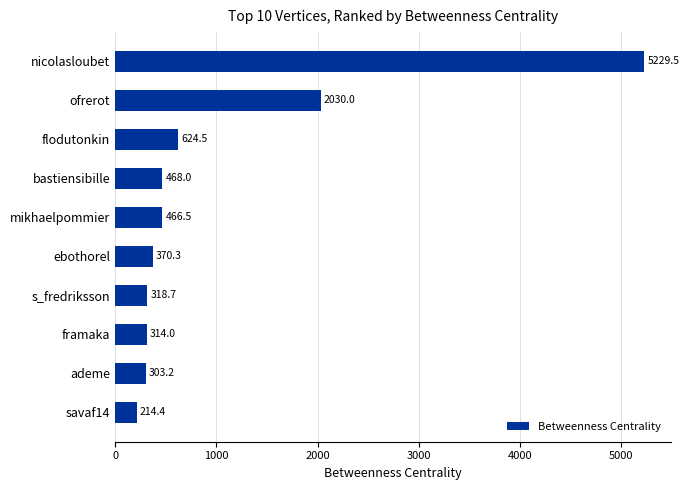

What position from the top is mikhaelpommier?

5